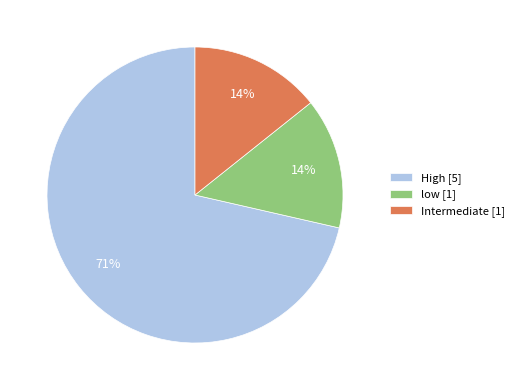

Count the number of slices in the pie.

3